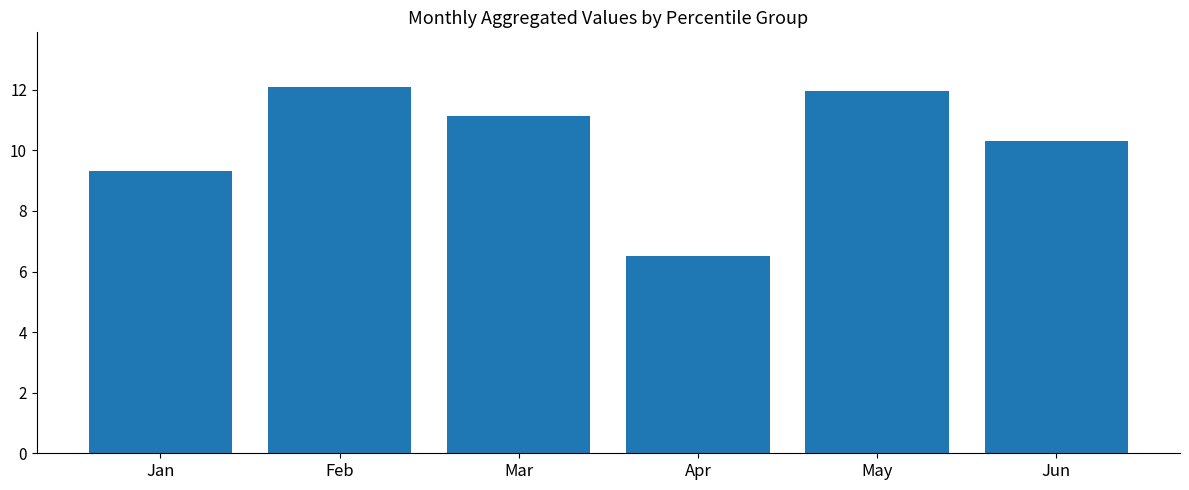

Which label corresponds to the smallest value in the chart?

Apr